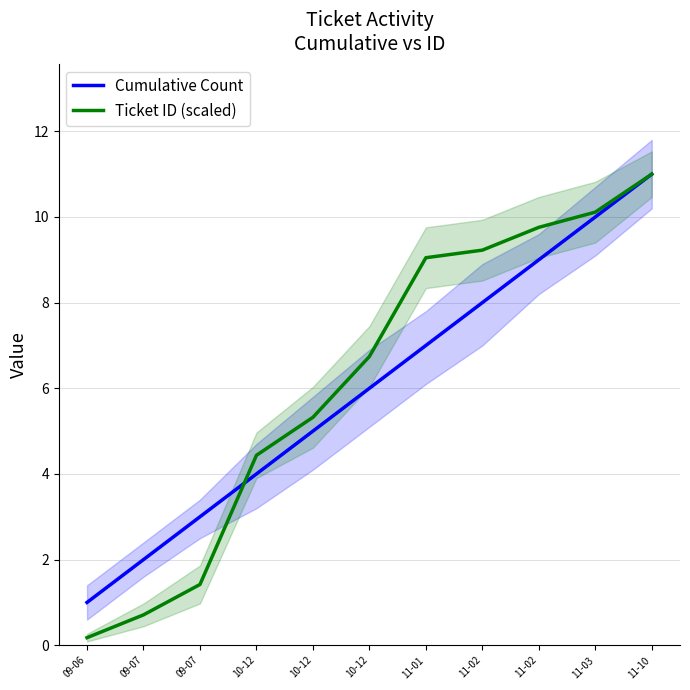

What is the total value across all series at 11-03?

20.1